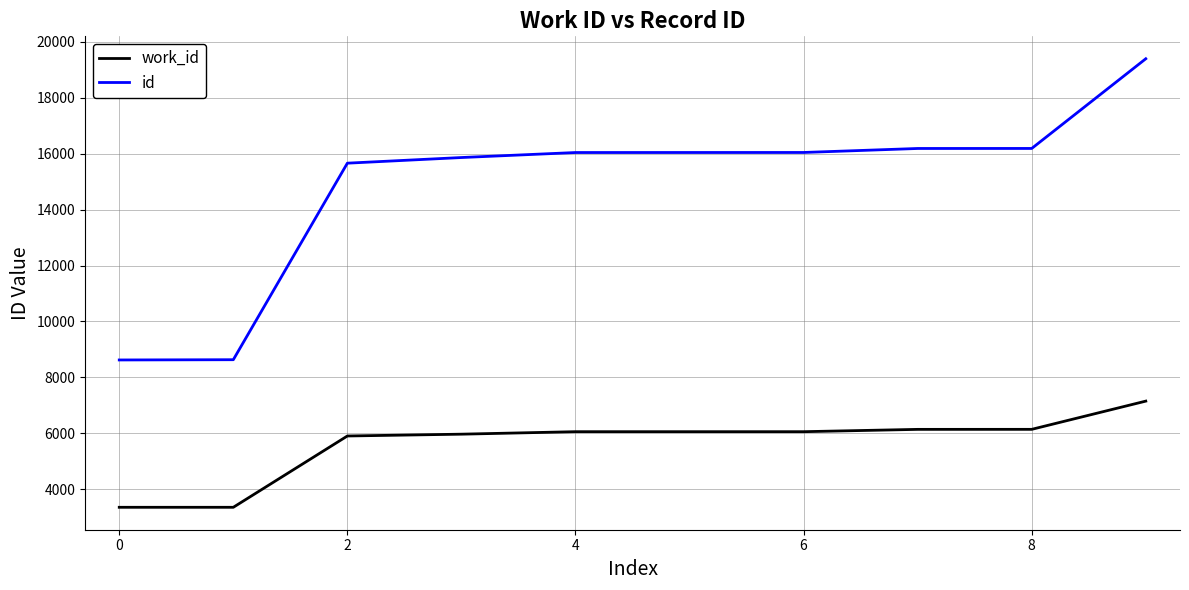

Which series has the largest total across all categories?

id